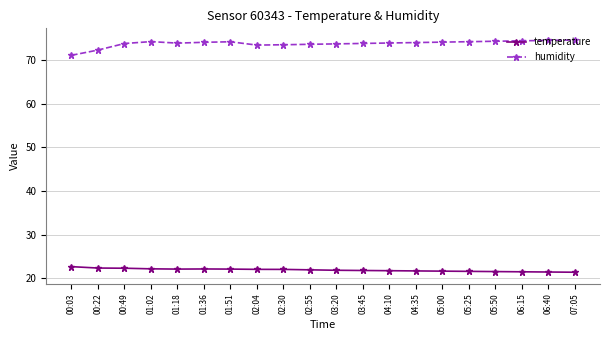

What is the value of the temperature point at the 9th from the left?

22.0